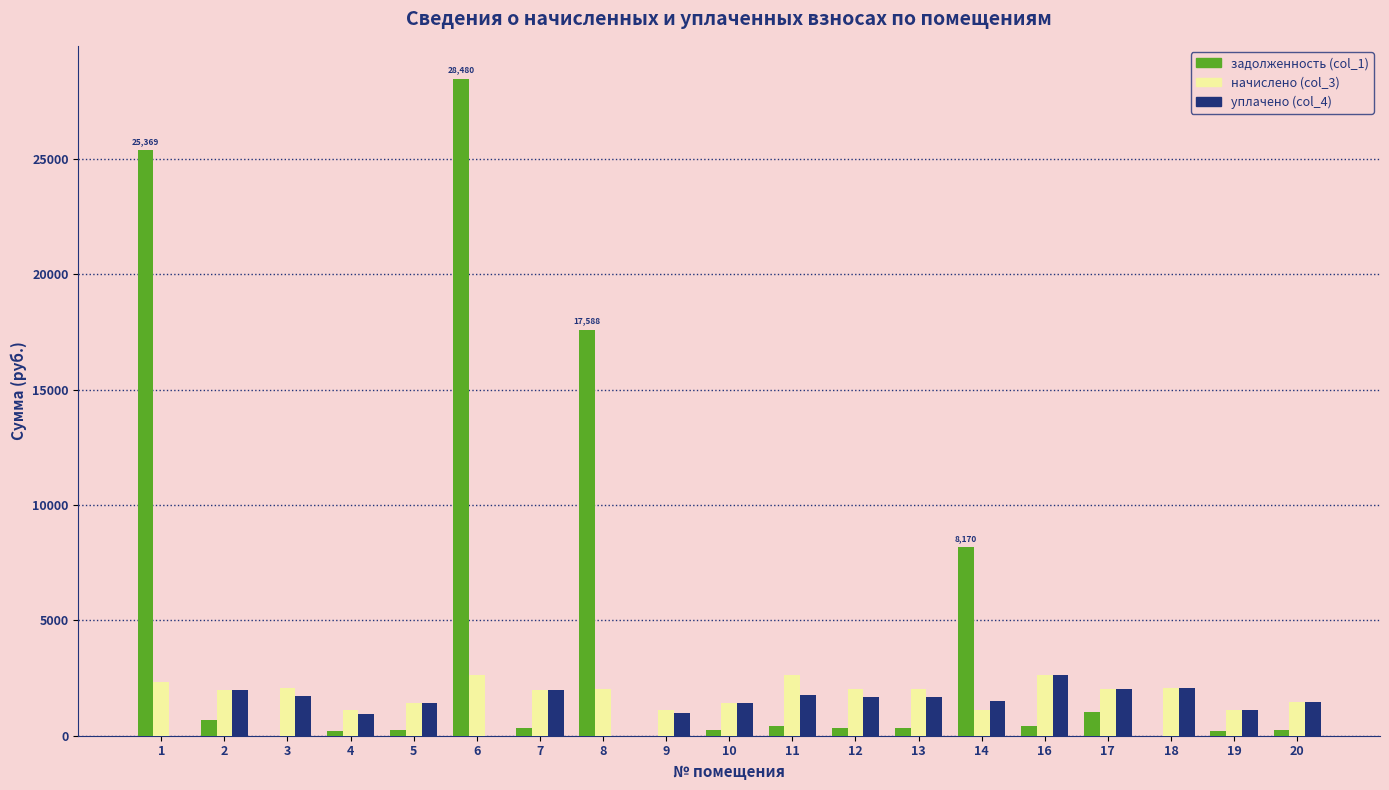

What is the maximum value shown in the chart?

28480.0